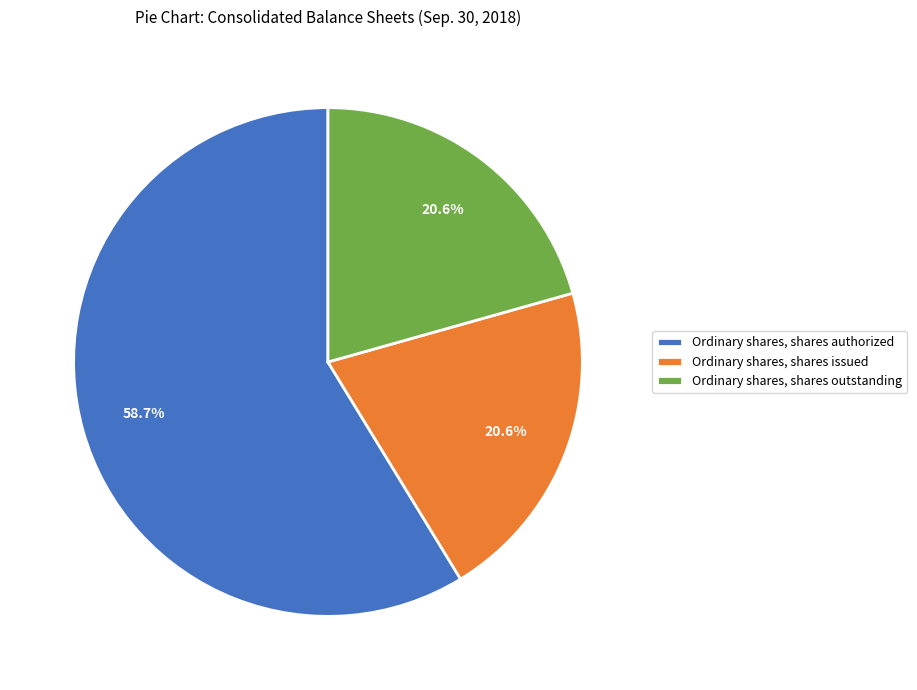

What portion of the pie excludes Ordinary shares, shares issued?

79.4%